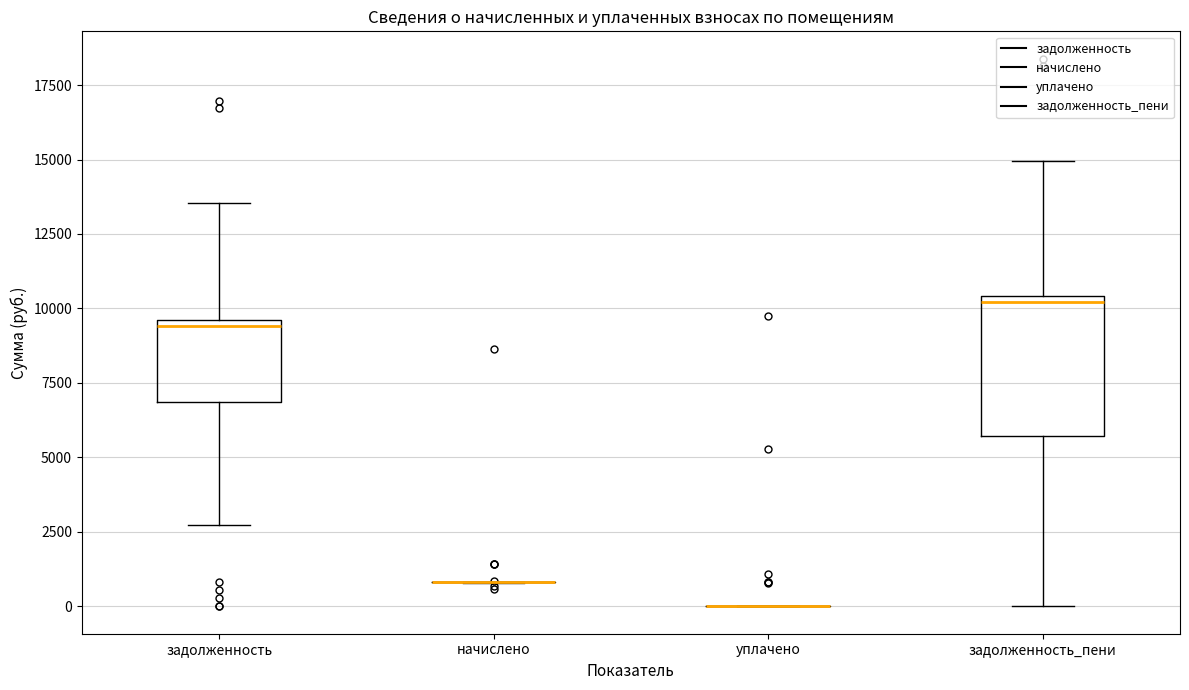

Reading left to right, transcribe this box plot: for each box, give where its median line is, the range the box spans, and where its two whiskers end, as read against the y-axis. The values are not printed on the chart, so give them approximately, as read against the axis.

задолженность: median 9500 (just below the box's upper edge), box 7000 to 9500, whiskers 2500 to 13500
начислено: box collapsed to a line at 1000, whiskers 1000 to 1000
уплачено: box collapsed to a line at 0, whiskers 0 to 0
задолженность_пени: median 10000, box 5500 to 10500, whiskers 0 to 15000